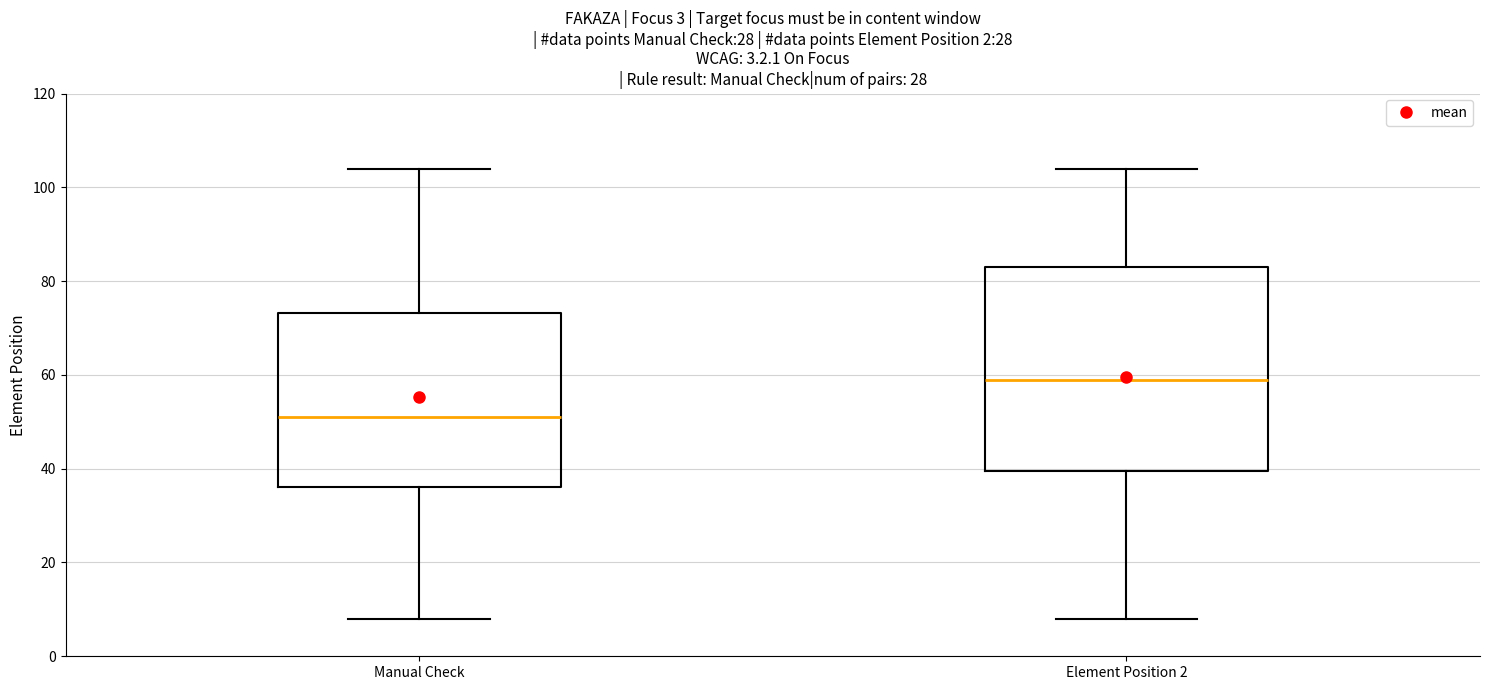

Which box's median line is the highest?

Element Position 2